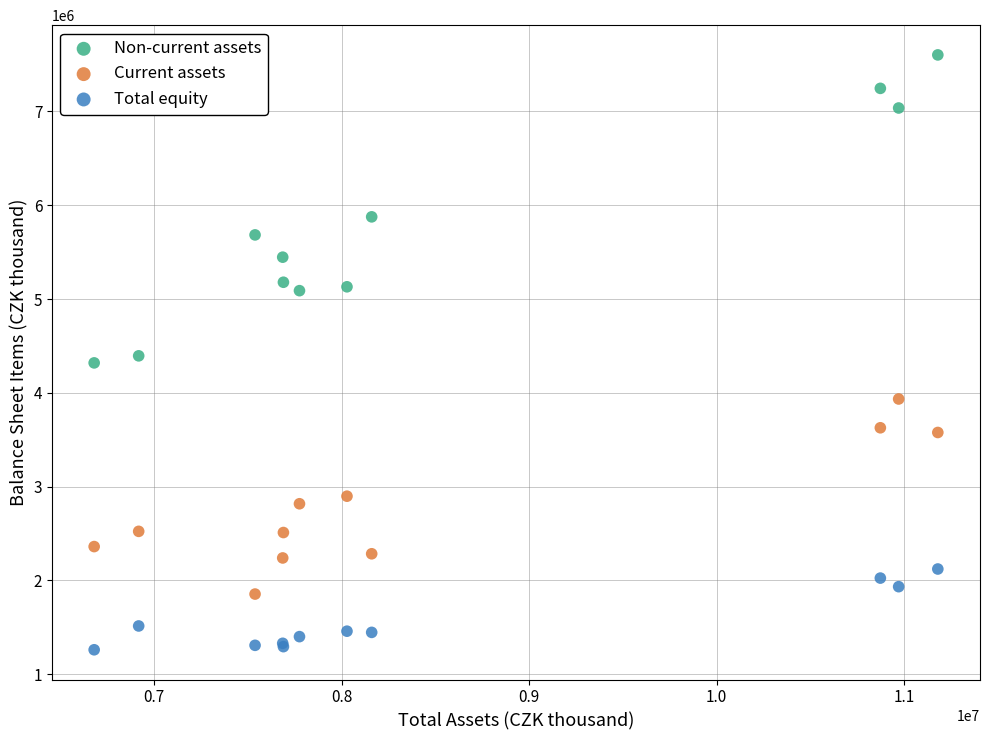

What are all the series names shown in the legend?

Non-current assets, Current assets, Total equity